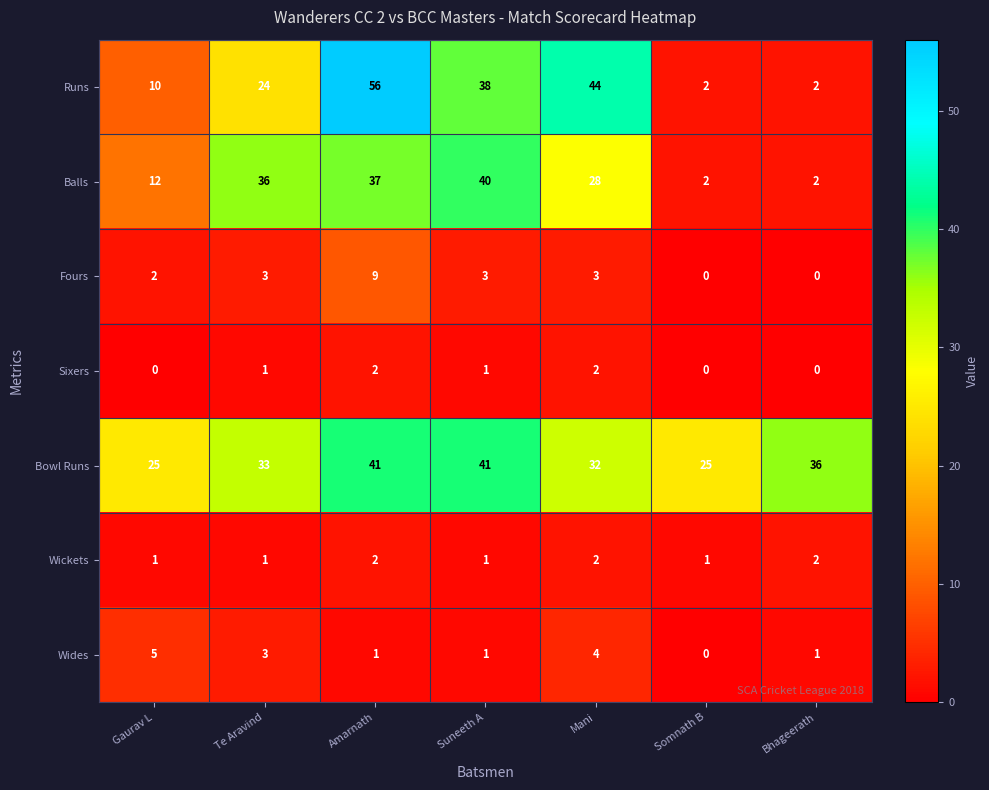

The value of Balls at Bhageerath is 3. True or false?

False